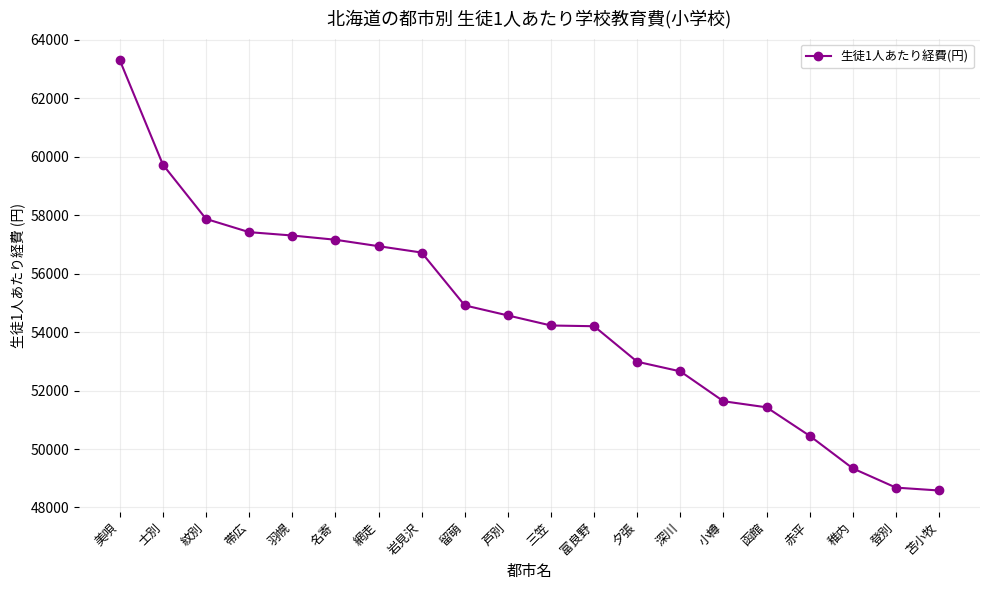

What is the change in value from 美唄 to 富良野?

-9099